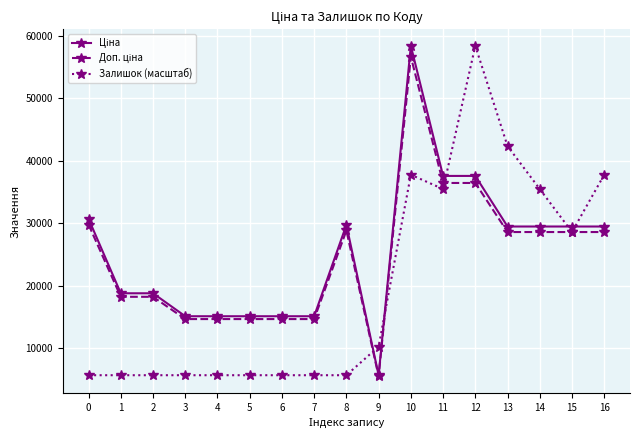

What is the difference between the highest and lowest values at 12?

21960.7